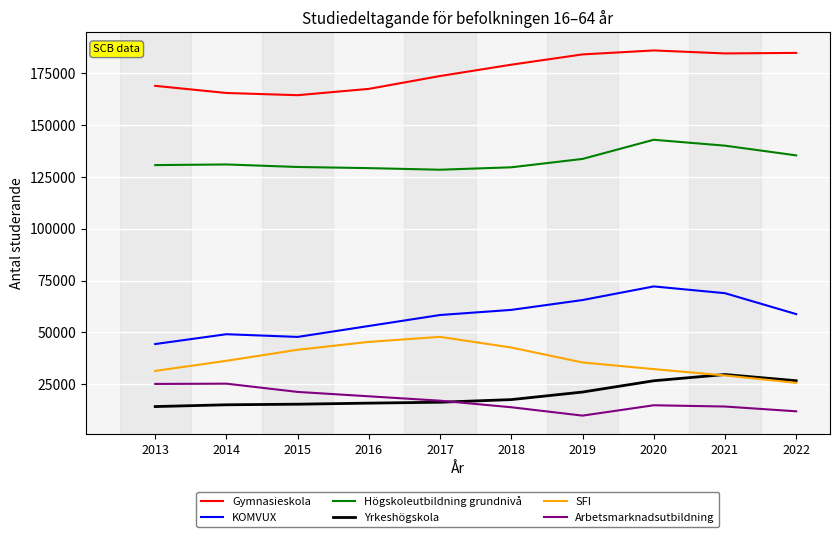

What is the smallest value displayed?

9903